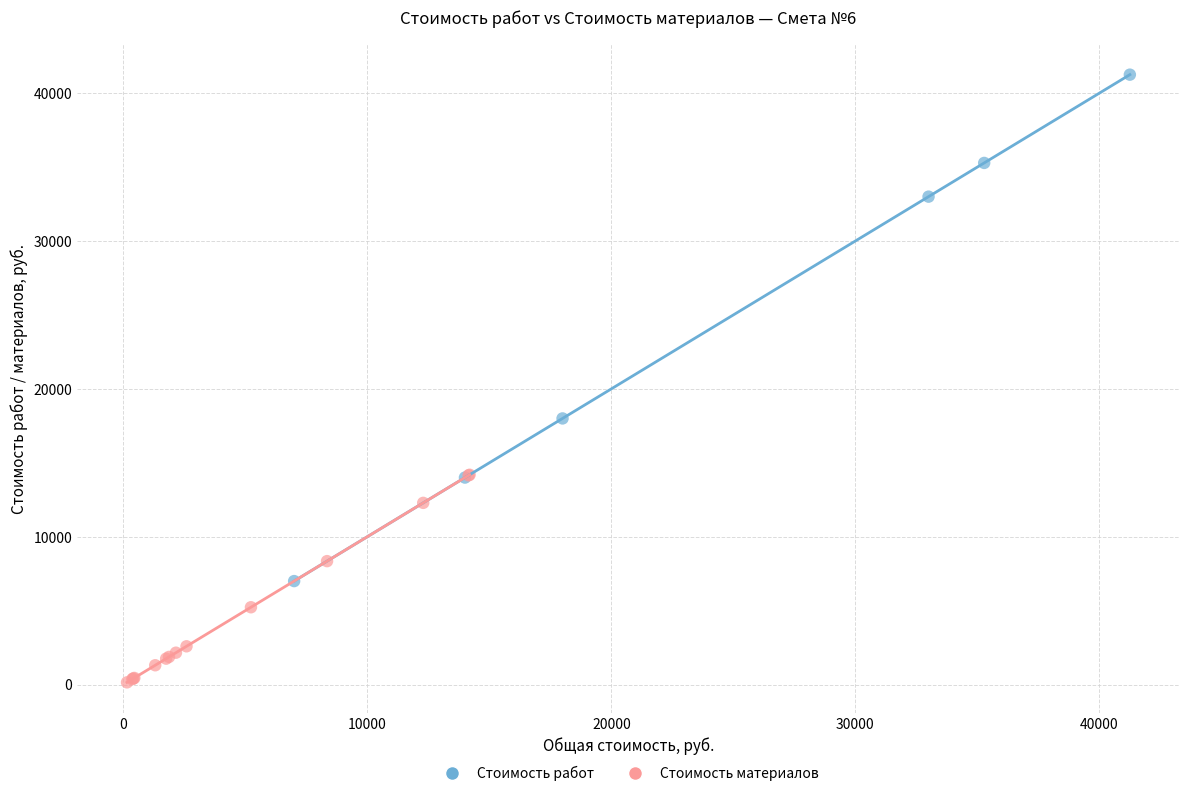

Which series contains the highest Y value?

Стоимость работ